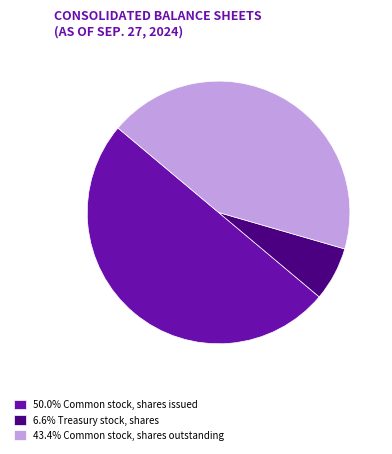

Approximately how many times larger is the value at 43.4% Common stock, shares outstanding compared to 50.0% Common stock, shares issued?

0.9